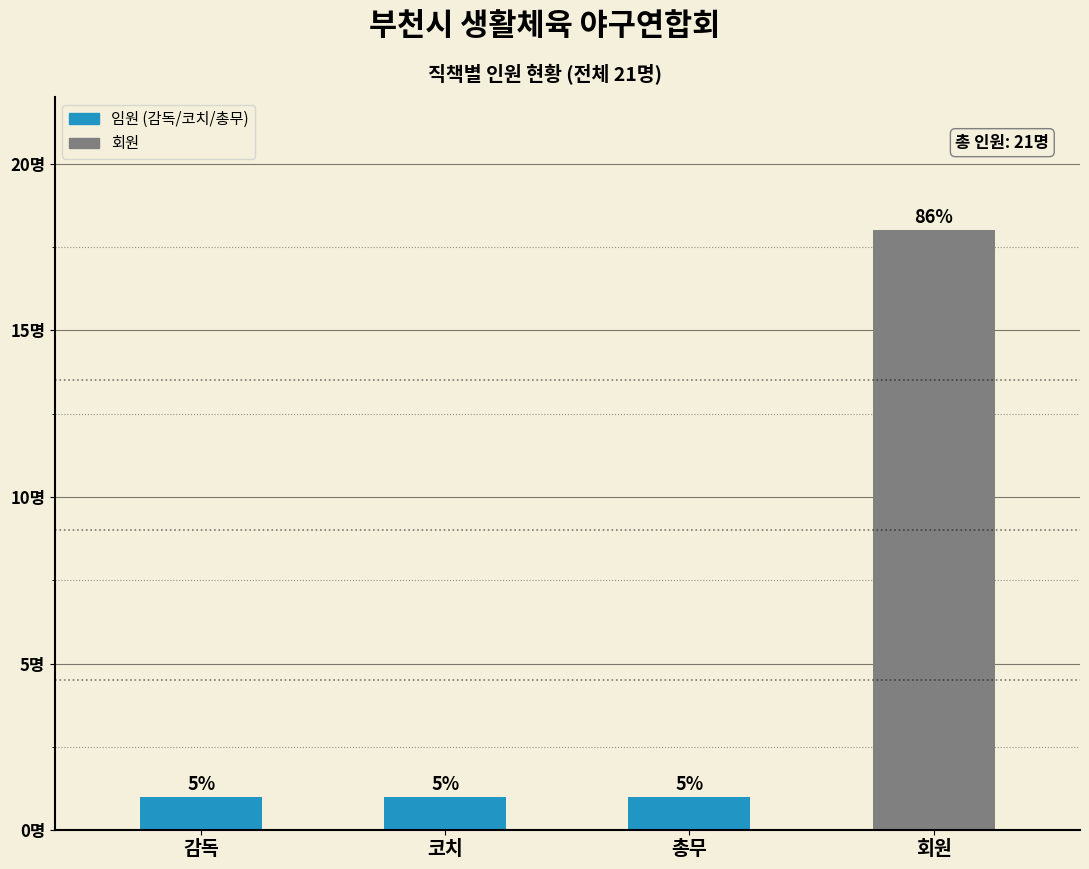

Are the bars horizontal?

No